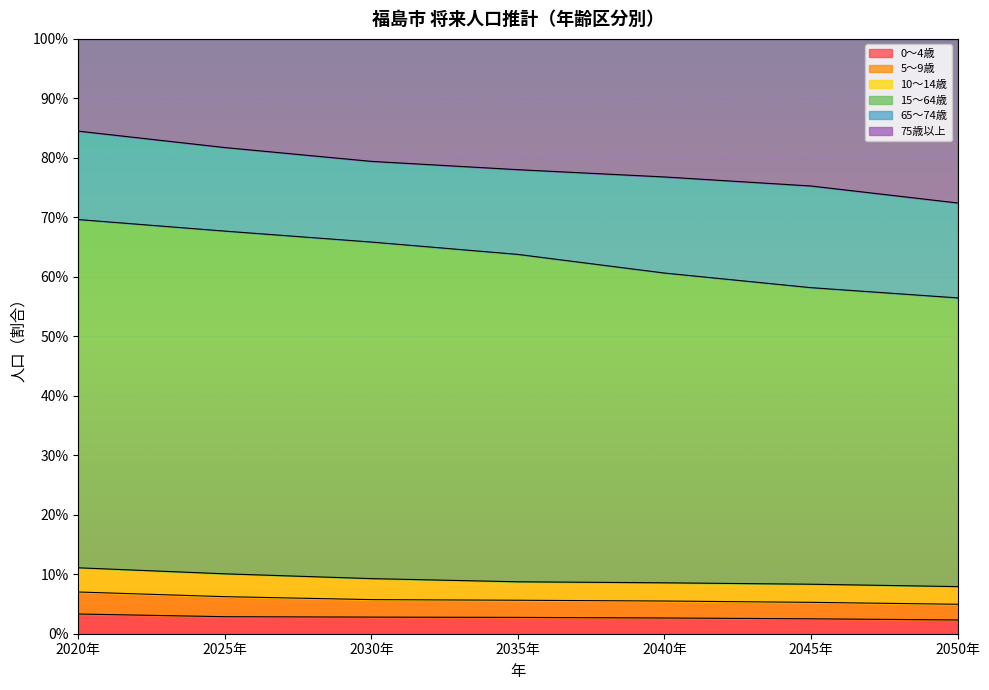

What is the minimum value for 0～4歳?

2.3